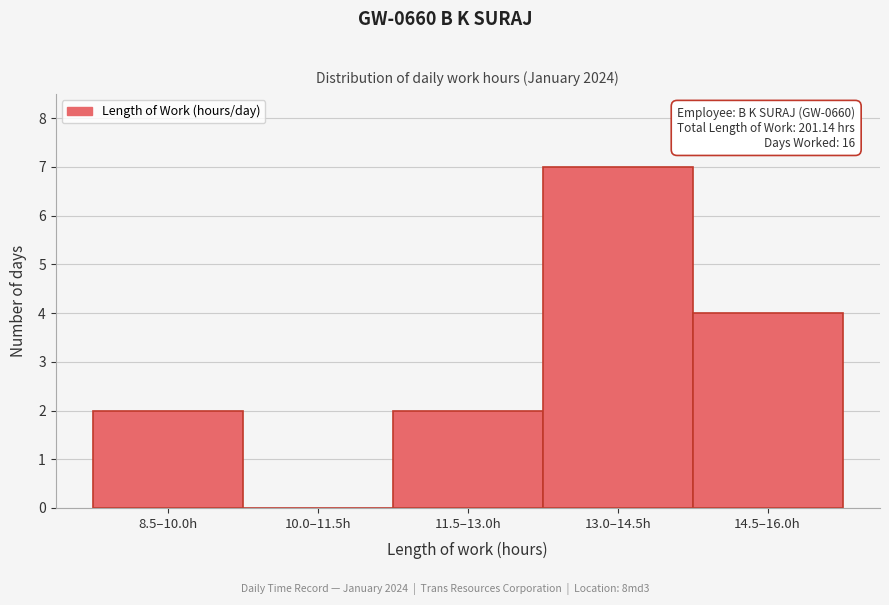

Reading left to right, extract all data points from this chart.

8.5–10.0h=2	10.0–11.5h=0	11.5–13.0h=2	13.0–14.5h=7	14.5–16.0h=4